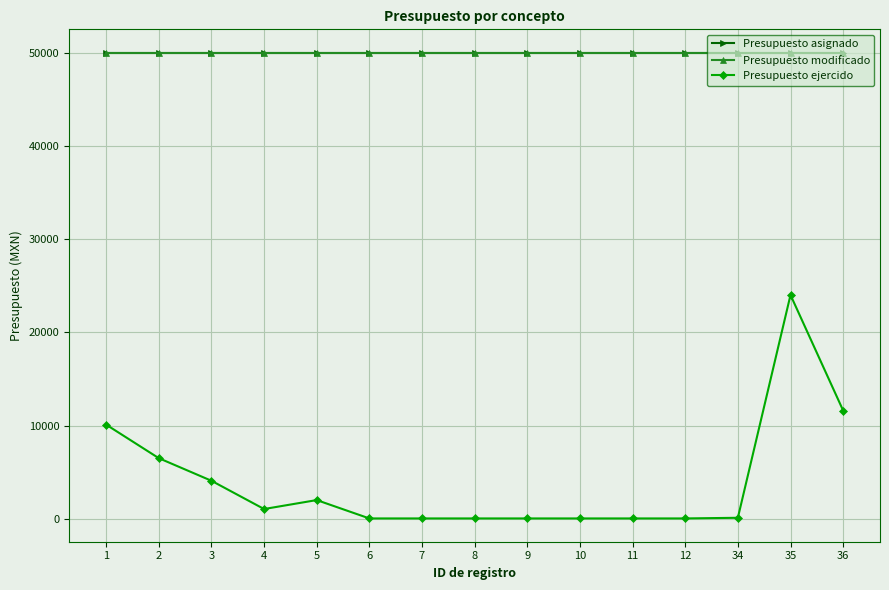

Is it true that Presupuesto ejercido equals 2000.0 at 5?

True